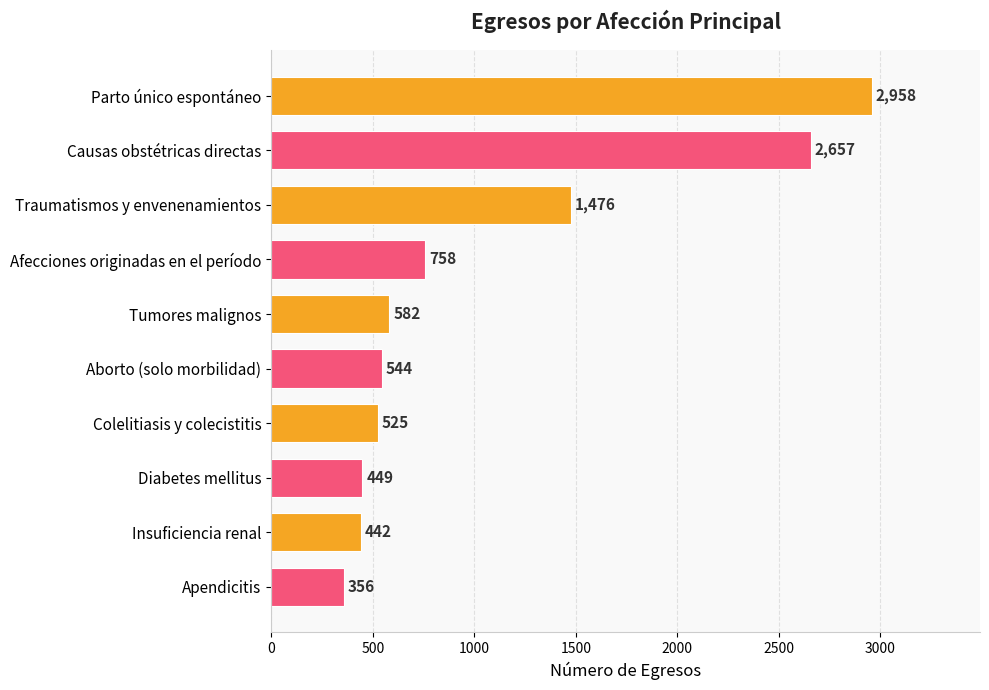

What is the minimum value shown in the chart?

356